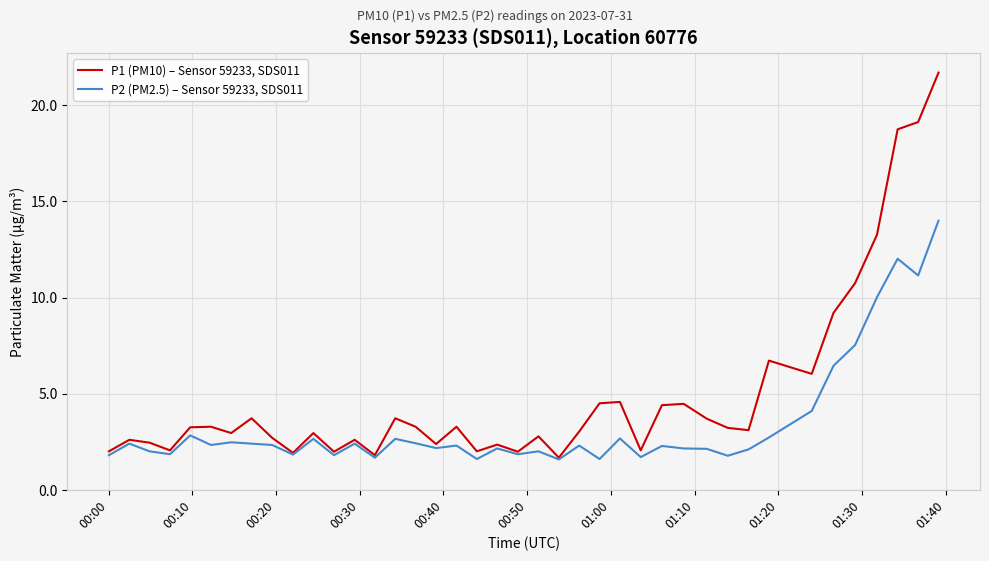

Rank the series by their maximum value, from highest to lowest.

P1 (PM10) – Sensor 59233, SDS011, P2 (PM2.5) – Sensor 59233, SDS011